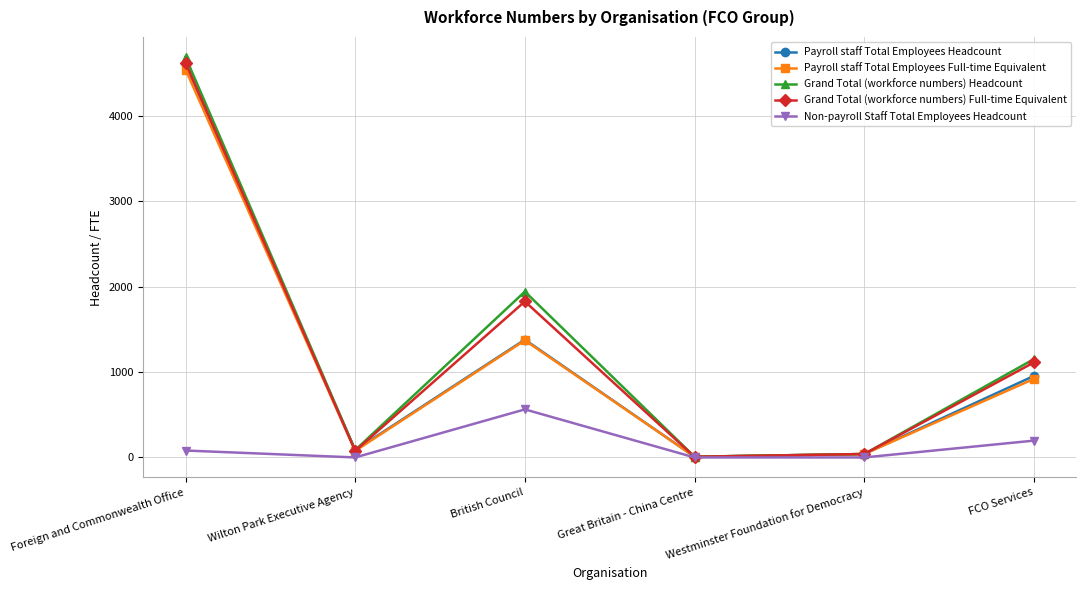

At which label is Non-payroll Staff Total Employees Headcount closest to 281?

FCO Services